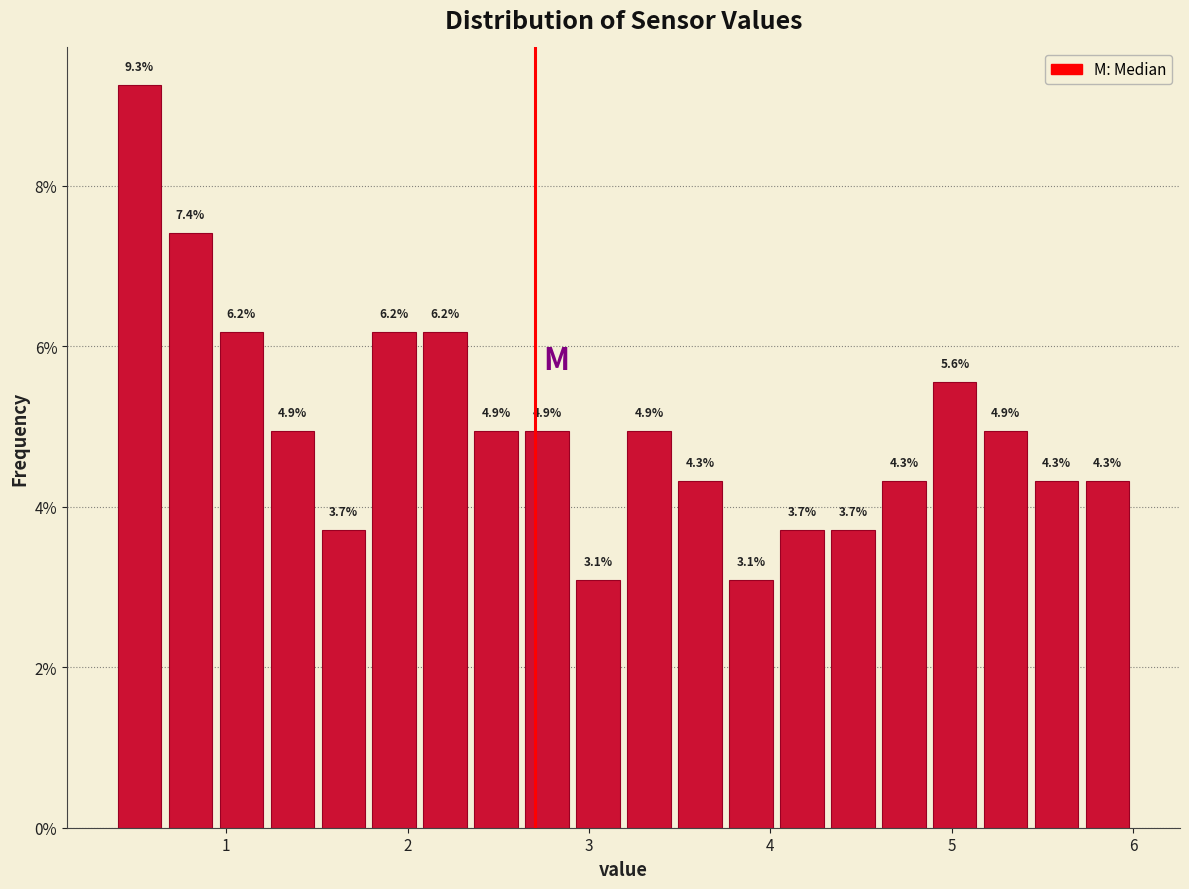

Around what value on the x-axis is the tallest bar? Give the approximate position of its centre, as read against the axis.

0.5